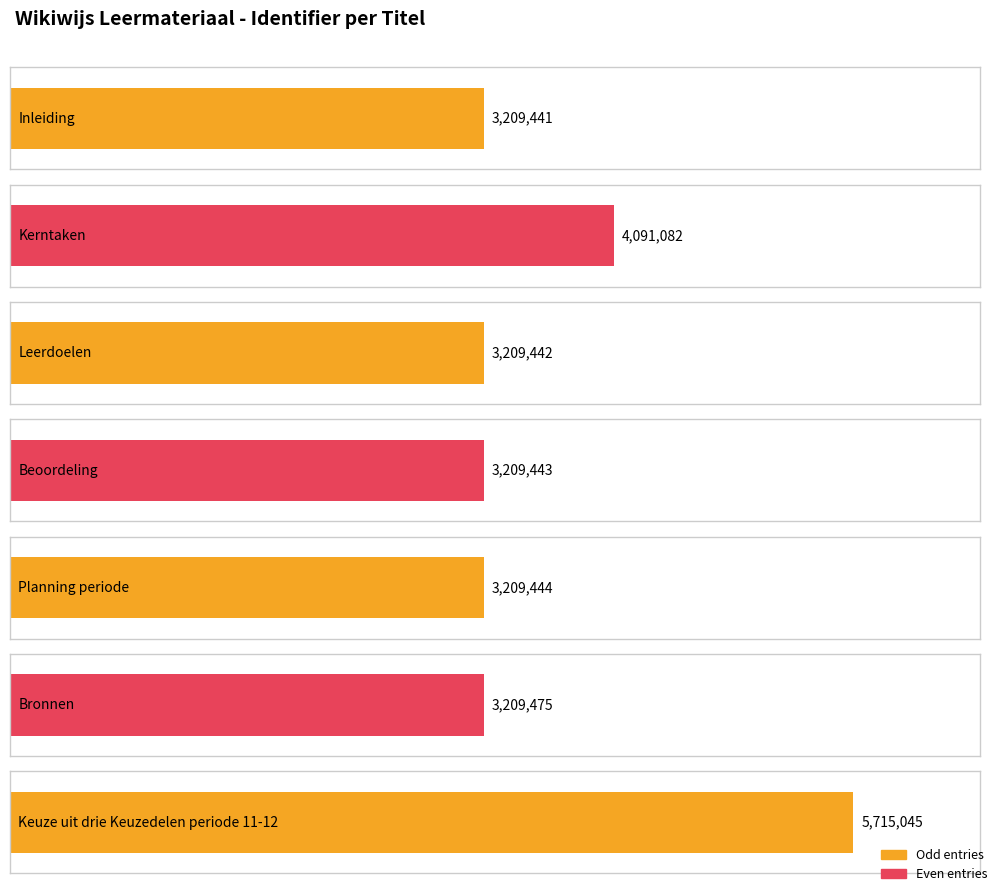

The chart shows a value of 9487293 at Keuze uit drie Keuzedelen periode 11-12. True or false?

False